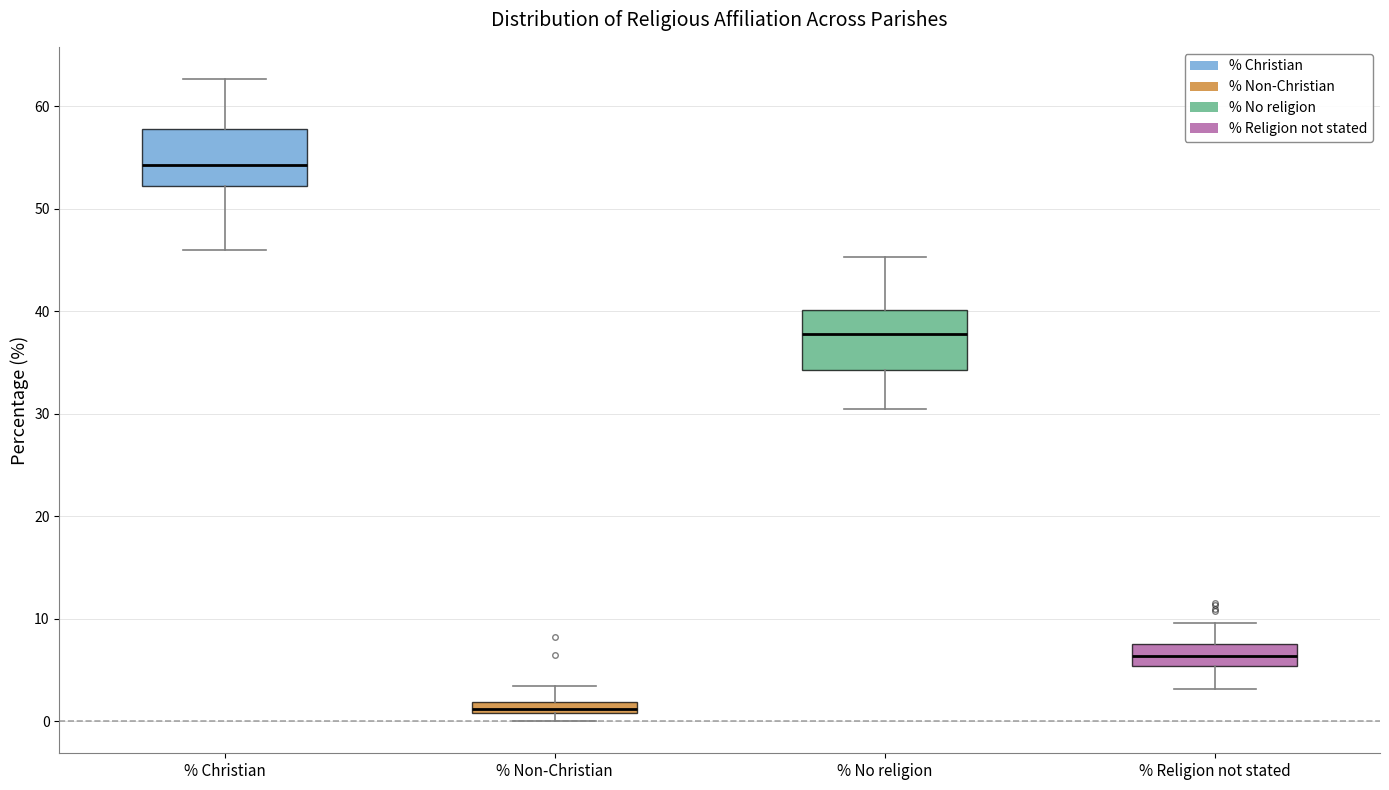

Where does the upper whisker of the box for % No religion end on the y-axis? The values are not printed on the chart, so give them approximately, as read against the axis.

45